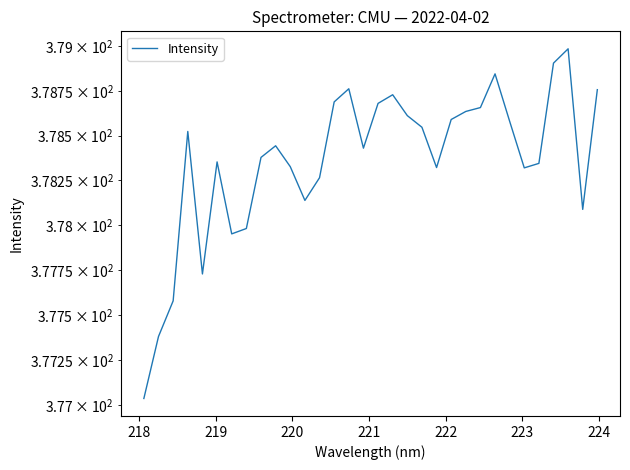

Reading left to right, what are all the values shown in this chart?

377.0	377.4	377.6	378.5	377.7	378.4	378.0	378.0	378.4	378.4	378.3	378.1	378.3	378.7	378.8	378.4	378.7	378.7	378.6	378.5	378.3	378.6	378.6	378.7	378.8	378.6	378.3	378.3	378.9	379.0	378.1	378.8